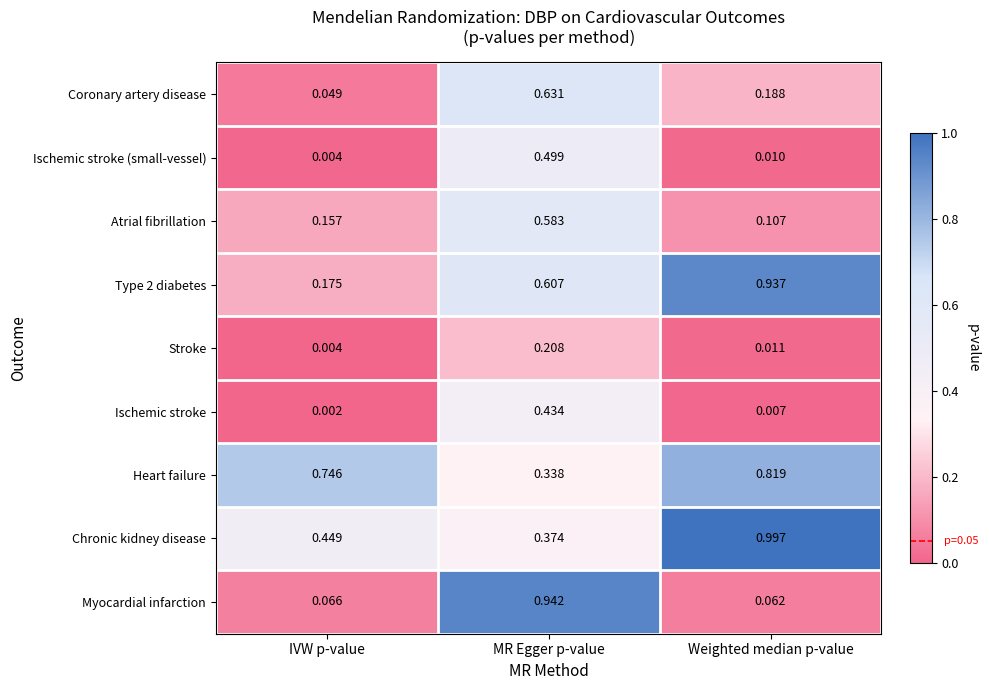

Which category has the highest value in the Type 2 diabetes series?

Weighted median p-value